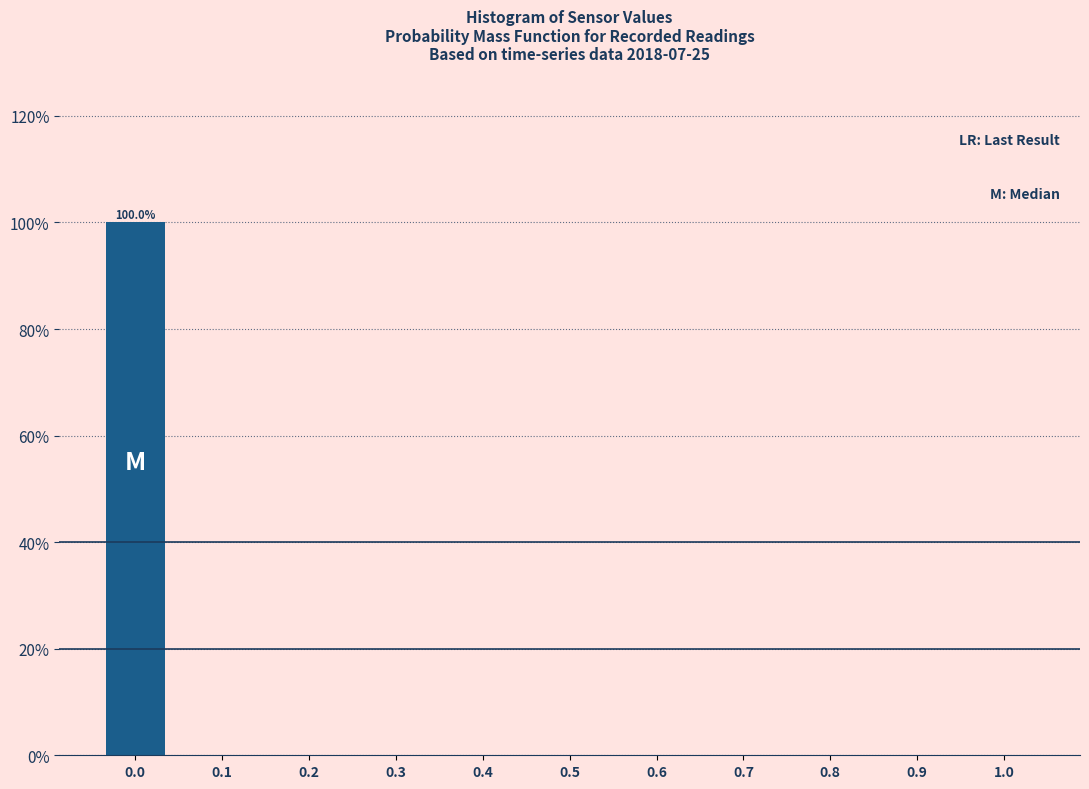

Which range on the x-axis has the tallest bar?

-0.05 to 0.05